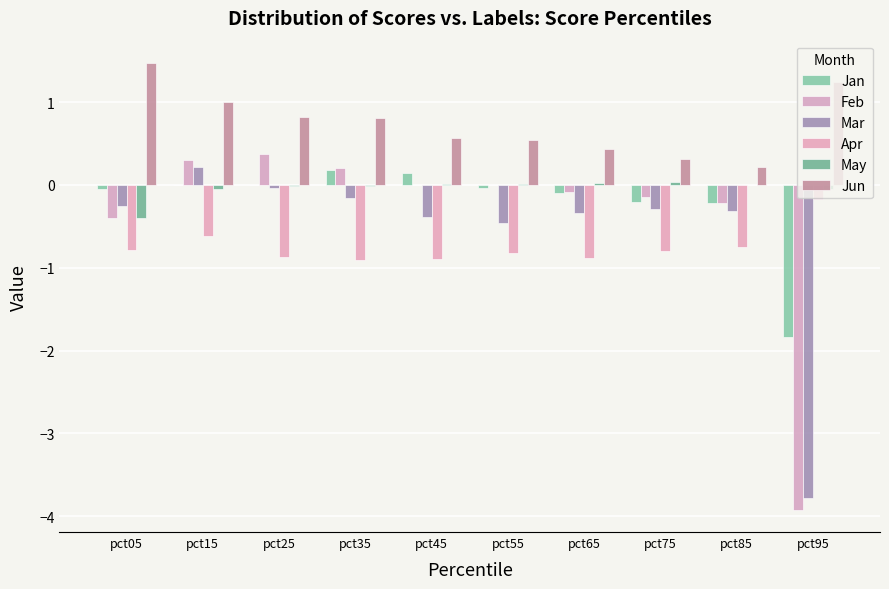

What is the sum of all May values?

-0.4